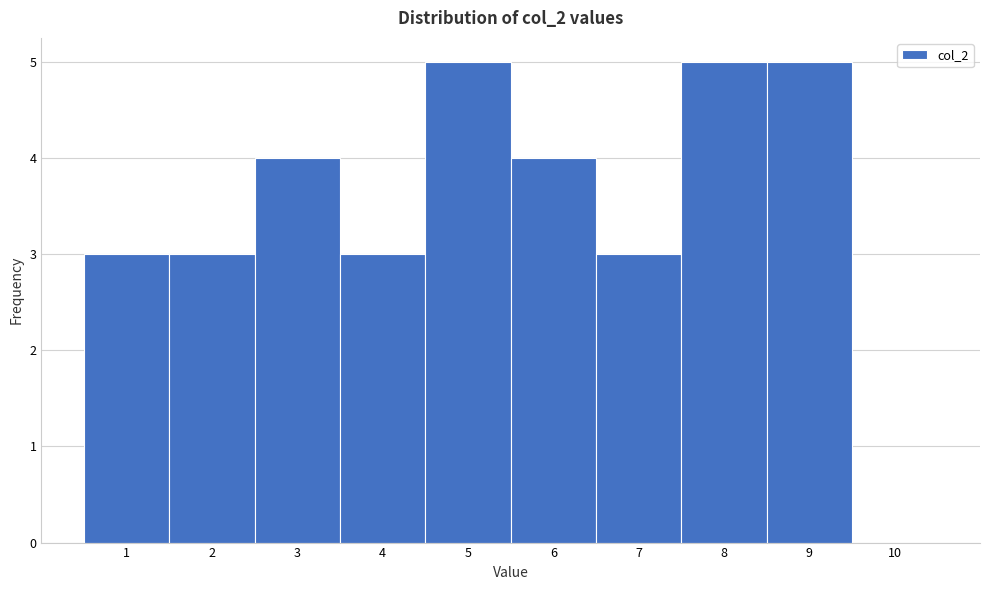

Reading right to left, extract all data points from this chart.

10=0	9=5	8=5	7=3	6=4	5=5	4=3	3=4	2=3	1=3